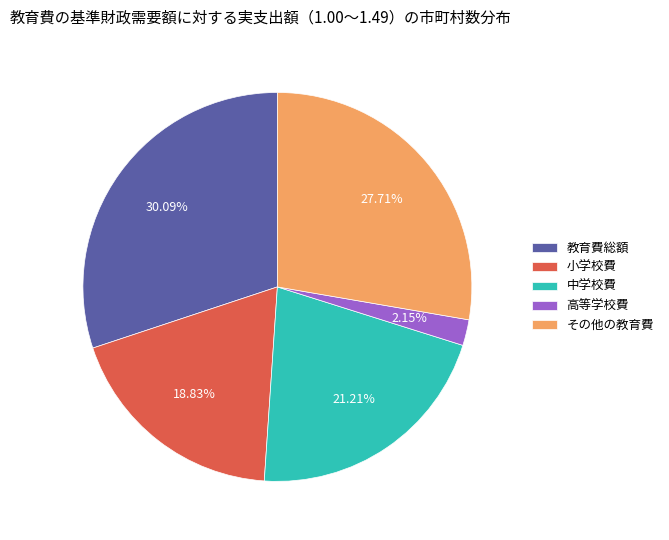

To the nearest percent, what is the difference between the 教育費総額 and 高等学校費 slice percentages?

28%